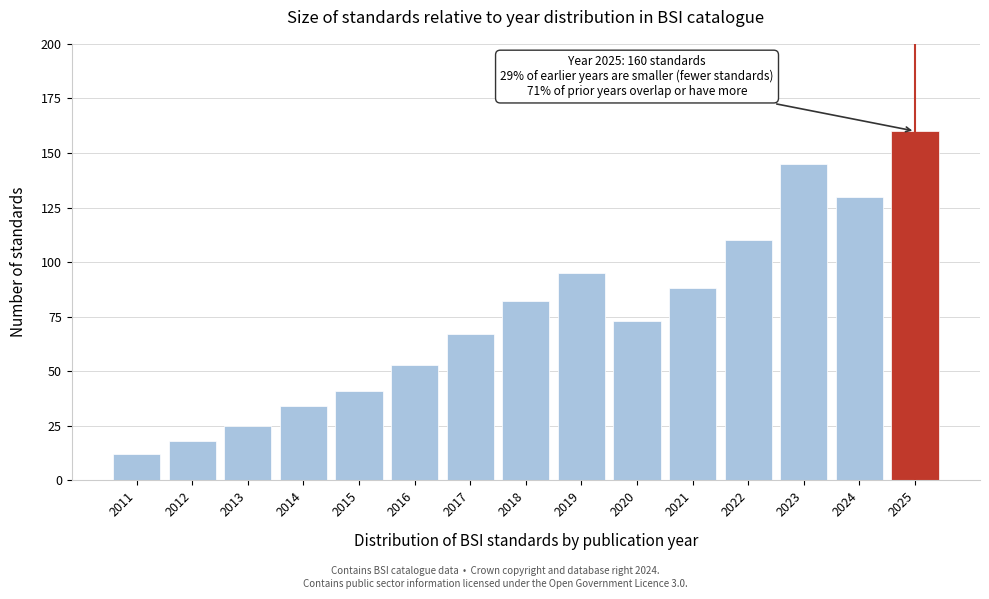

Reading left to right, list all the values displayed in this chart.

2011=12	2012=18	2013=25	2014=34	2015=41	2016=53	2017=67	2018=82	2019=95	2020=73	2021=88	2022=110	2023=145	2024=130	2025=160